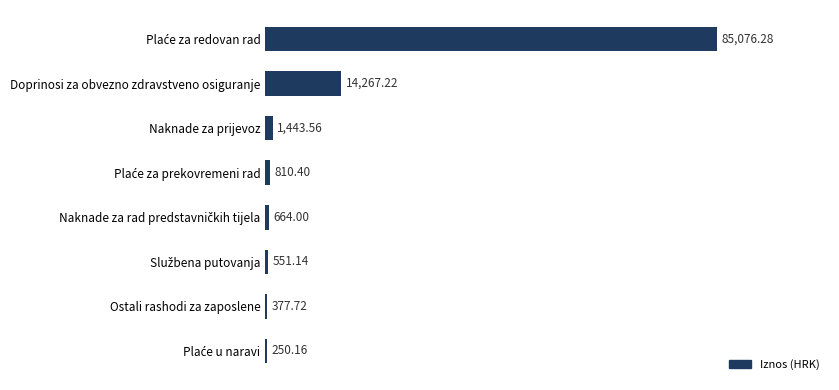

Where is the data nearest to the value 42663?

Doprinosi za obvezno zdravstveno osiguranje